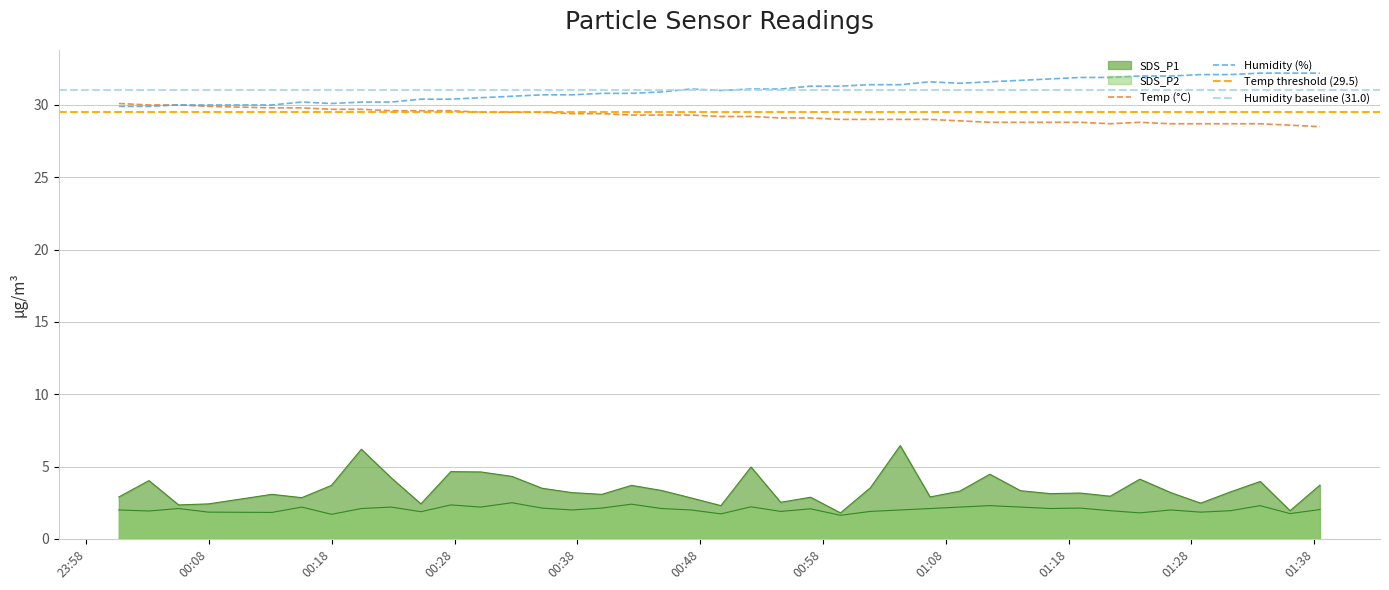

Reading left to right, list all the values displayed in this chart.

SDS_P1: 2.9	4.0	2.4	2.4	3.1	2.9	3.7	6.2	4.2	2.4	4.7	4.6	4.3	3.5	3.2	3.1	3.7	3.4	2.8	2.3	5.0	2.5	2.9	1.8	3.5	6.5	2.9	3.3	4.5	3.3	3.1	3.2	3.0	4.1	3.2	2.5	3.2	4.0	1.9	3.7
SDS_P2: 2.0	1.9	2.1	1.9	1.8	2.2	1.7	2.1	2.2	1.9	2.4	2.2	2.5	2.1	2.0	2.1	2.4	2.1	2.0	1.7	2.2	1.9	2.1	1.6	1.9	2.0	2.1	2.2	2.3	2.2	2.1	2.1	1.9	1.8	2.0	1.9	1.9	2.3	1.8	2.0
Temp: 30.1	30.0	30.0	29.9	29.8	29.8	29.7	29.7	29.6	29.6	29.6	29.5	29.5	29.5	29.4	29.4	29.3	29.3	29.3	29.2	29.2	29.1	29.1	29.0	29.0	29.0	29.0	28.9	28.8	28.8	28.8	28.8	28.7	28.8	28.7	28.7	28.7	28.7	28.6	28.5
Humidity: 29.9	29.9	30.0	30.0	30.0	30.2	30.1	30.2	30.2	30.4	30.4	30.5	30.6	30.7	30.7	30.8	30.8	30.9	31.1	31.0	31.1	31.1	31.3	31.3	31.4	31.4	31.6	31.5	31.6	31.7	31.8	31.9	31.9	32.0	32.0	32.1	32.1	32.2	32.2	32.2